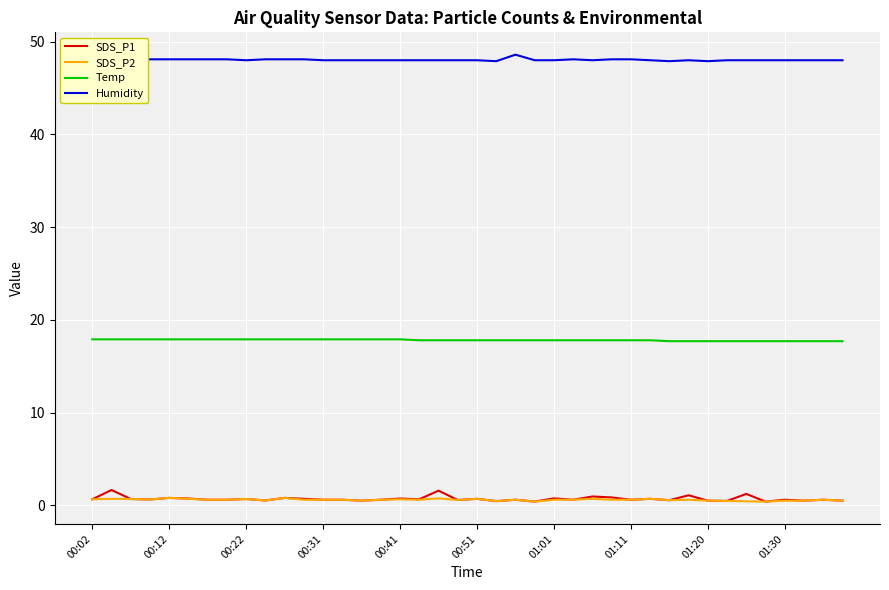

True or false: Temp and SDS_P2 cross at least once.

False